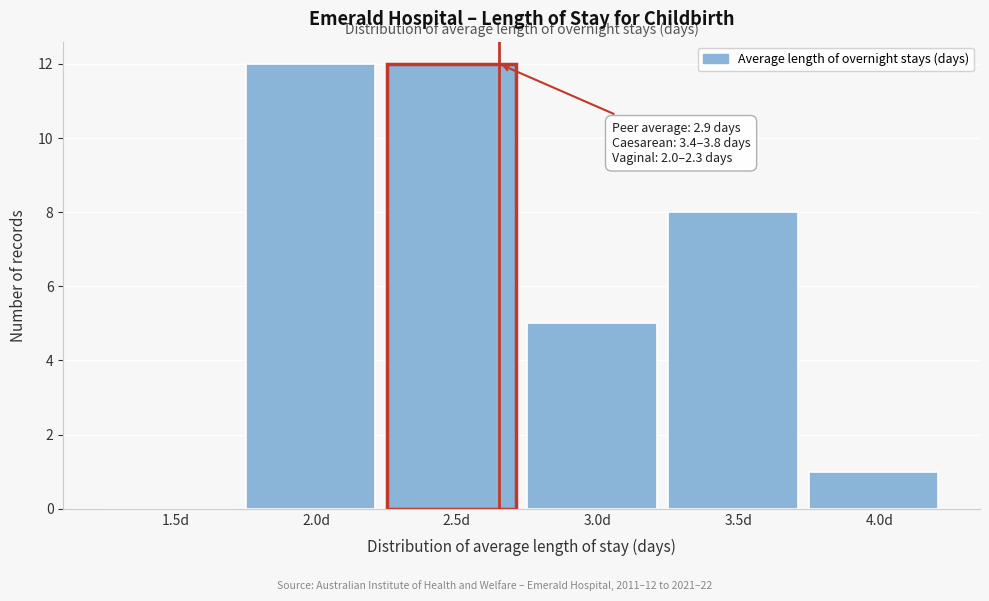

Reading left to right, transcribe all the data shown in this chart.

1.5d=0	2.0d=12	2.5d=12	3.0d=5	3.5d=8	4.0d=1